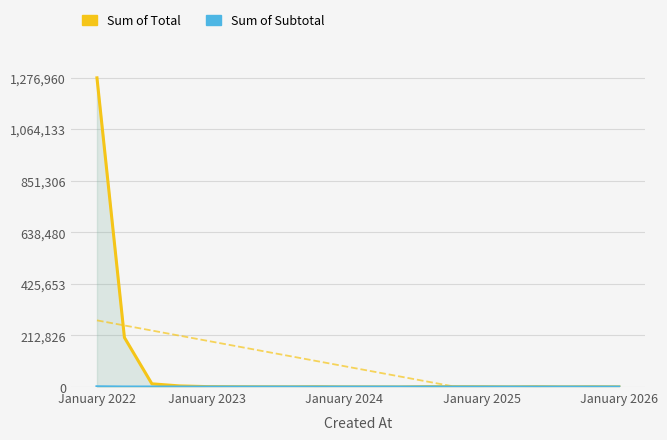

Count the number of data series in this chart.

2